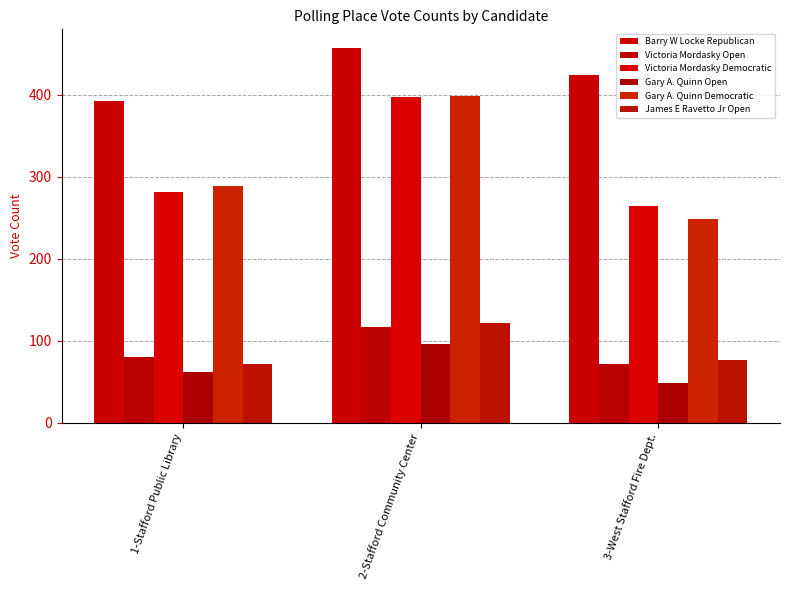

Is the value of Barry W Locke Republican at 1-Stafford Public Library greater than the value of Gary A. Quinn Democratic at 1-Stafford Public Library?

Yes